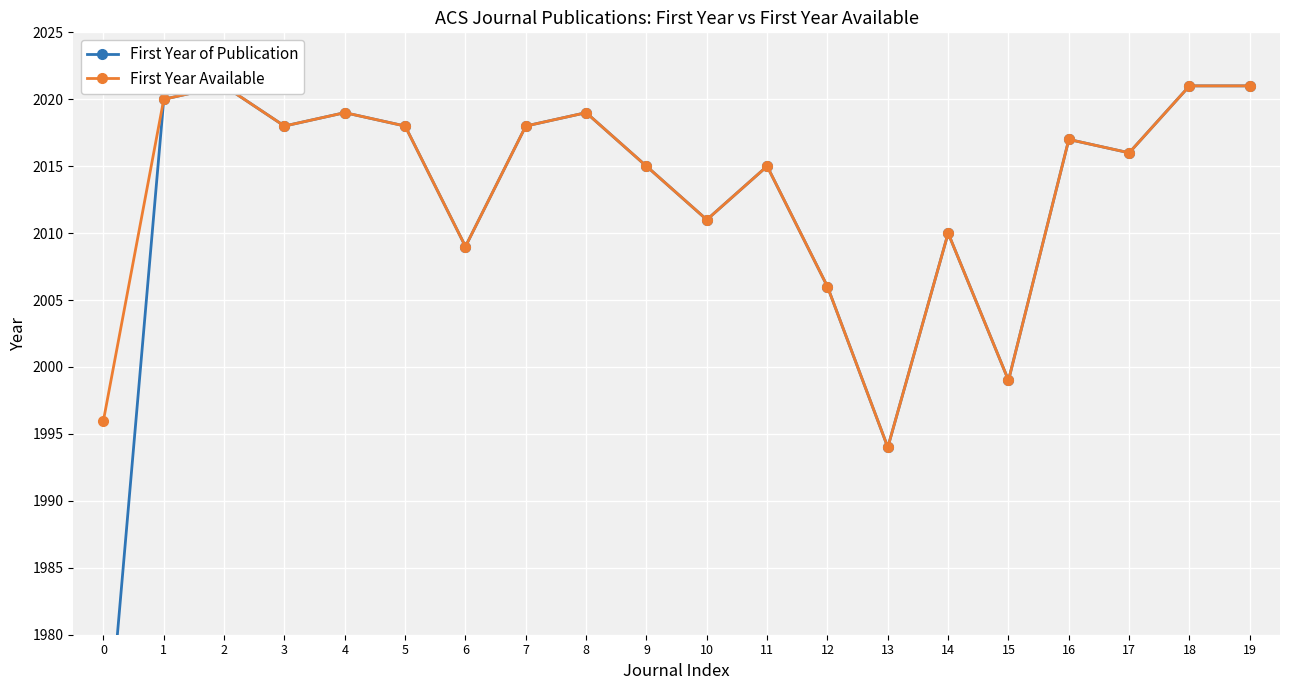

In First Year of Publication, how many points are lower than both neighbors (excluding endpoints)?

6